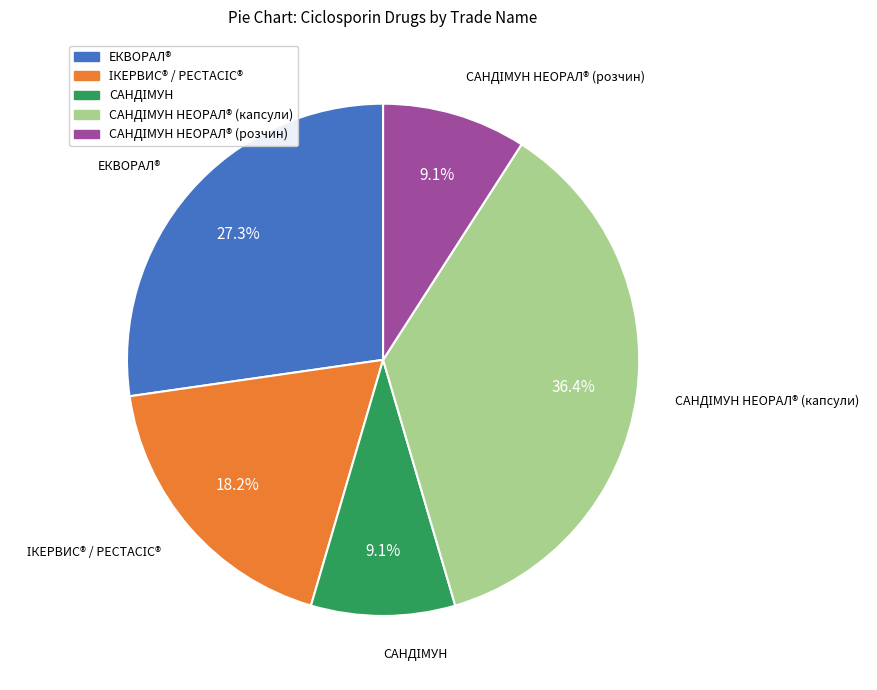

Is there a majority slice in this chart?

No